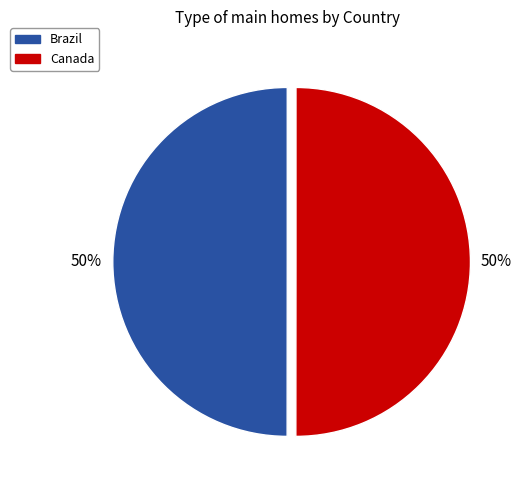

To the nearest percent, what is the combined percentage of Brazil and Canada?

100%